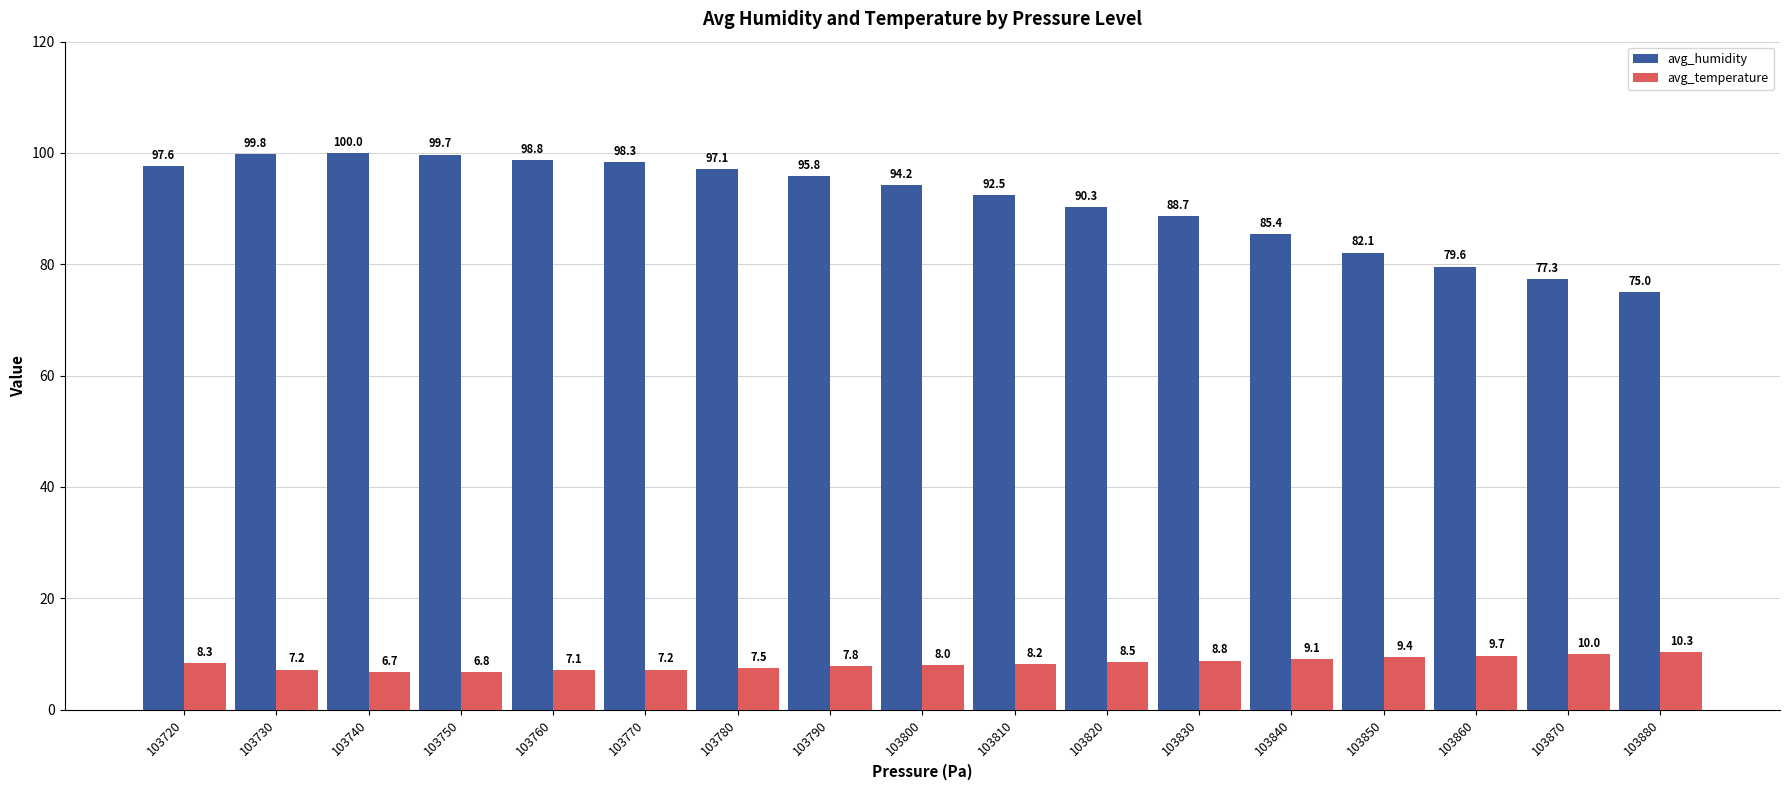

What is the value of the avg_temperature bar at the 13th from the left?

9.1